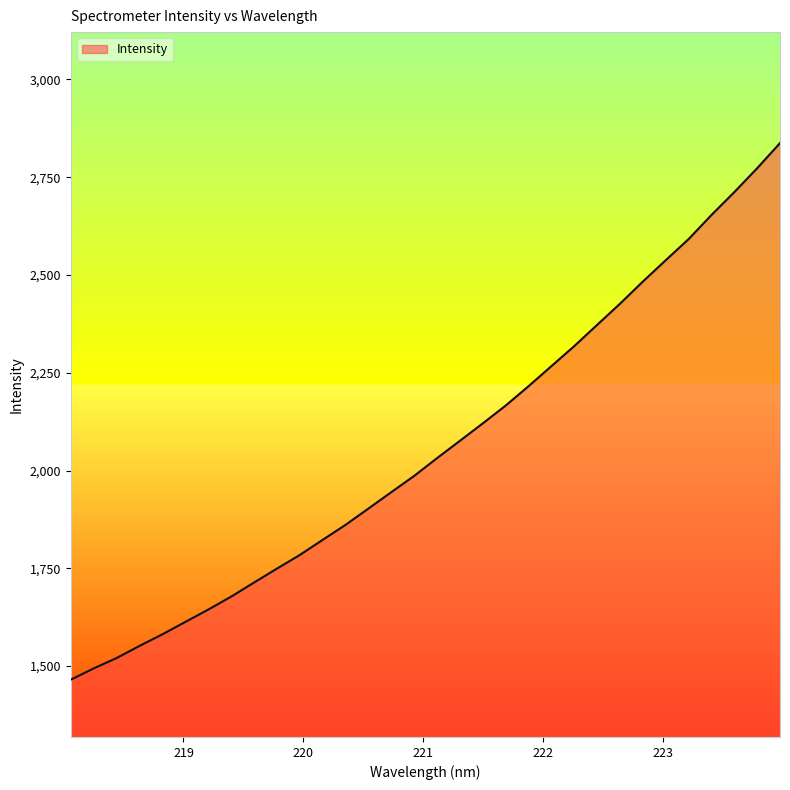

What is the difference between the maximum and minimum values?

1372.1